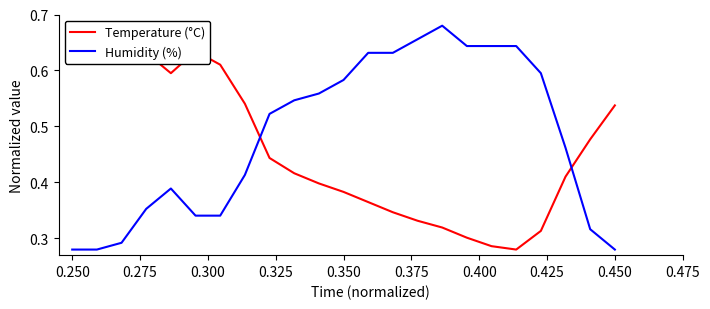

Which series has the largest total across all categories?

Humidity (%)